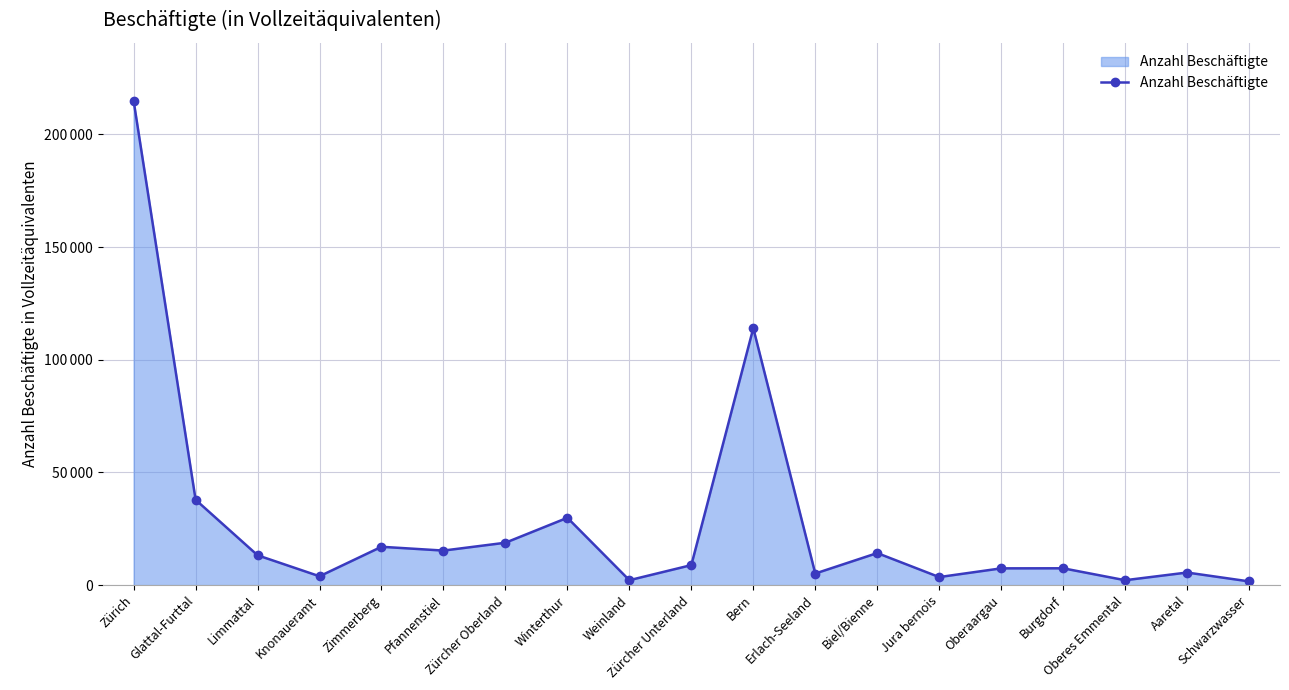

Is this an area chart (filled region under the line)?

Yes